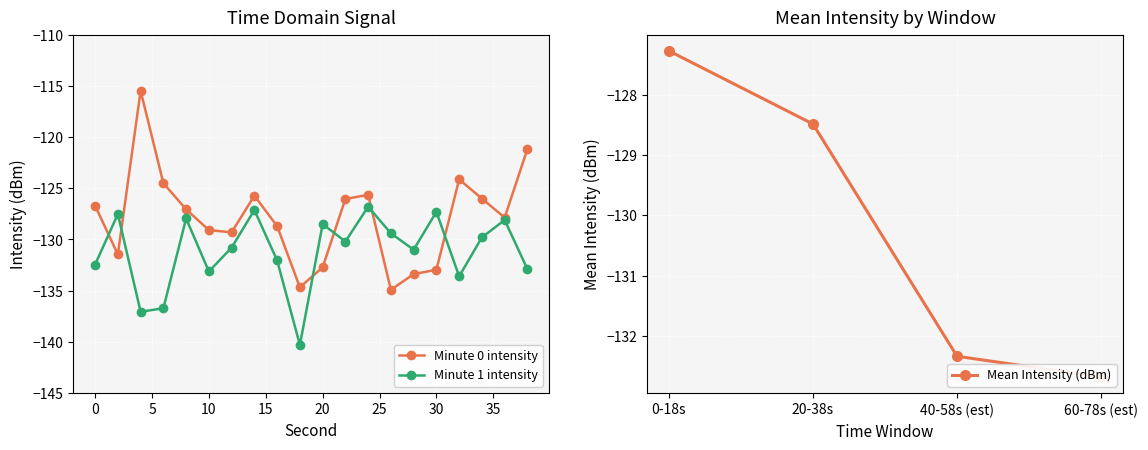

True or false: Minute 0 intensity has more than 1 interior local peaks.

True